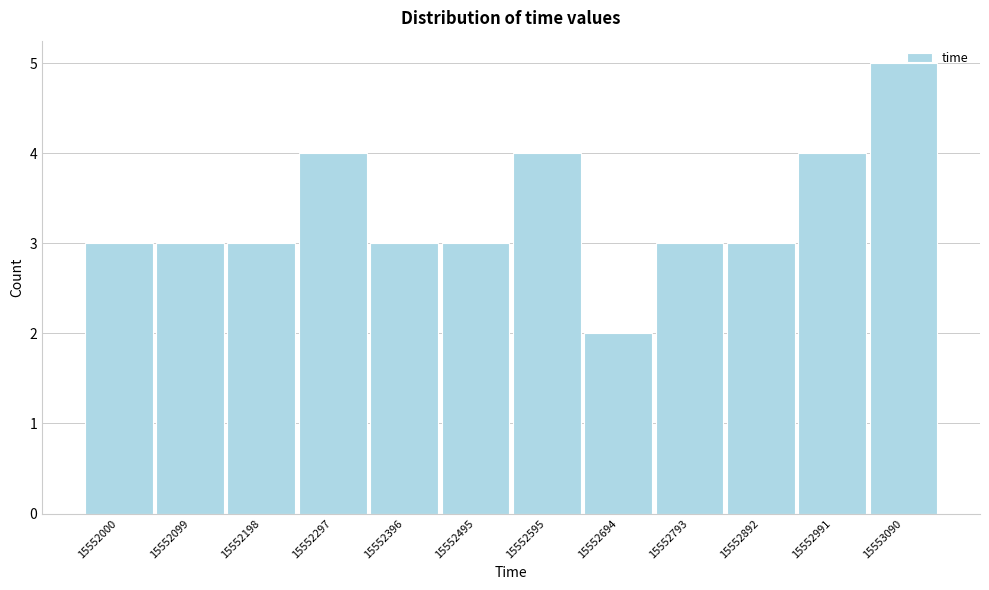

The value at 15552892 is 3. True or false?

True